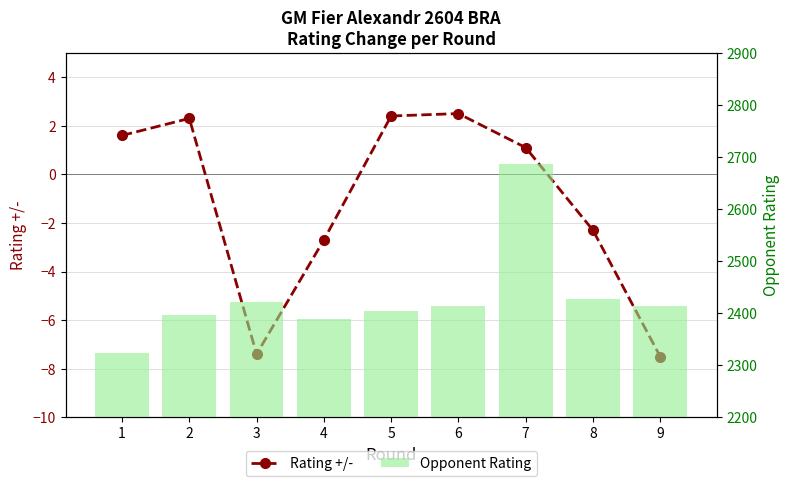

What is the average value of the Opponent Rating series?

2430.8